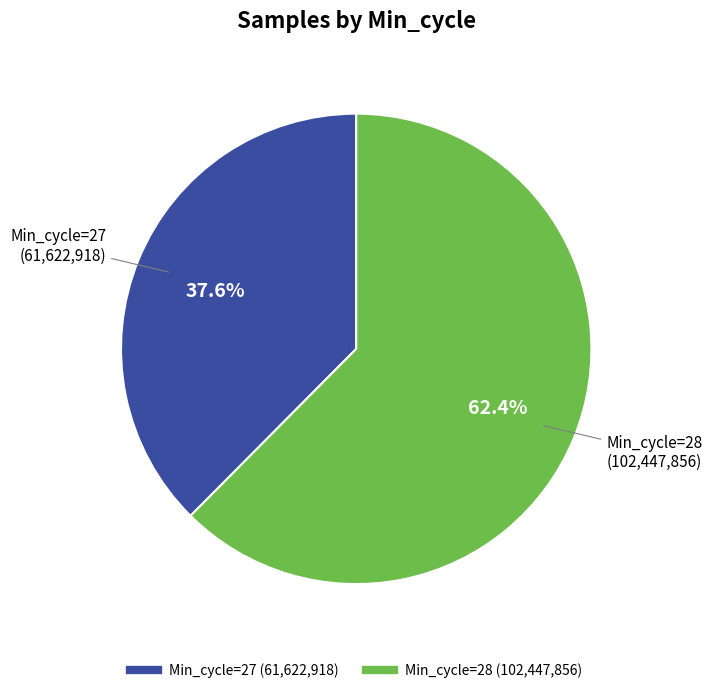

Is there any slice that represents more than half of the pie?

Yes